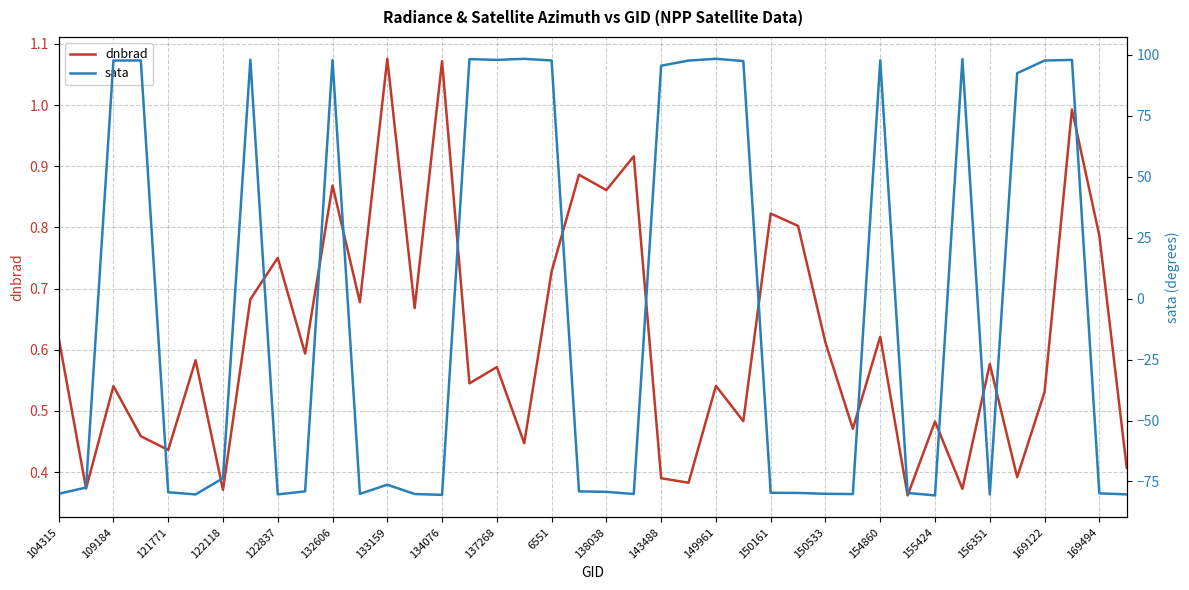

Does the chart display data point markers on the line(s)?

No